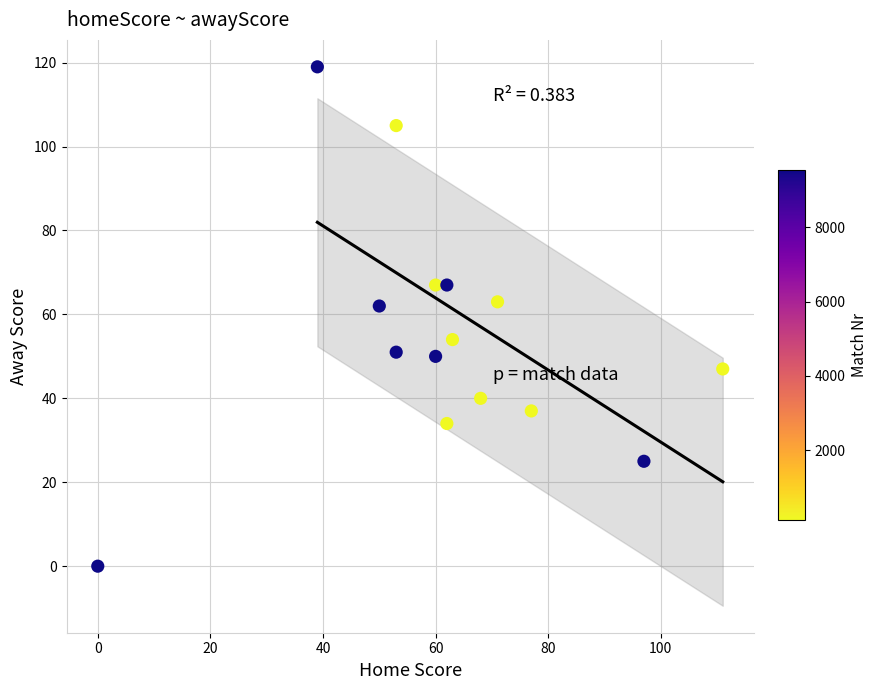

What is the range of X values (max minus min)?

111